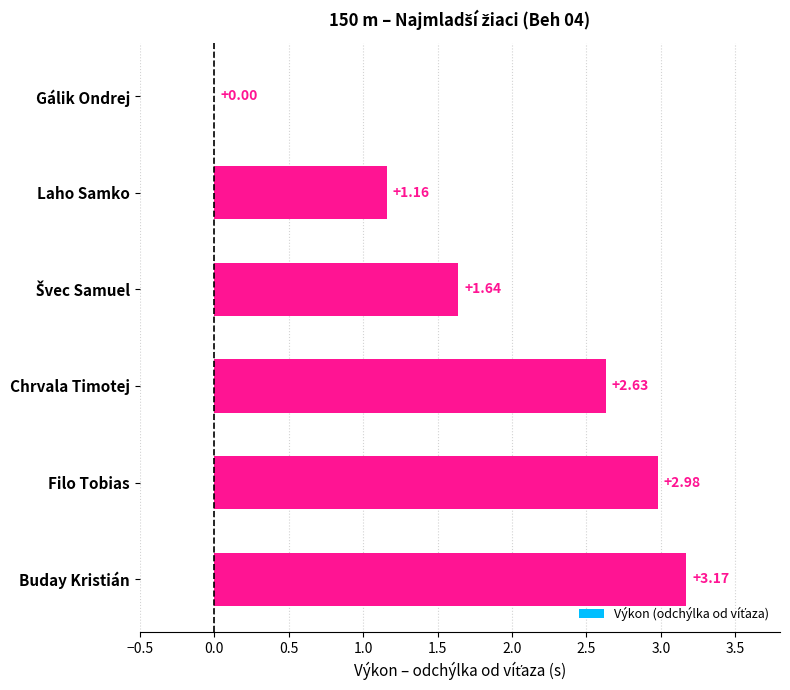

Between Buday Kristián and Laho Samko, which is larger?

Buday Kristián